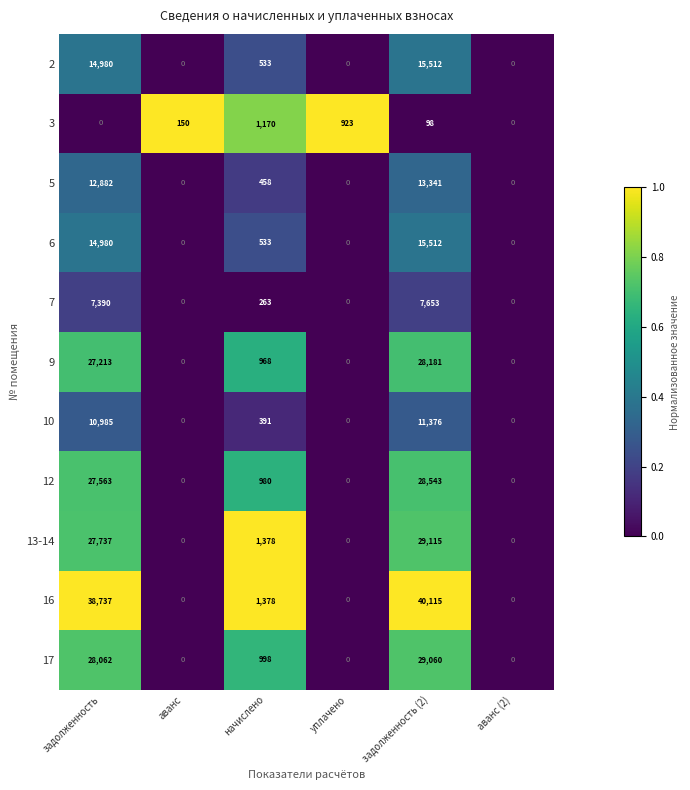

What is the sum of all 13-14 values?

58230